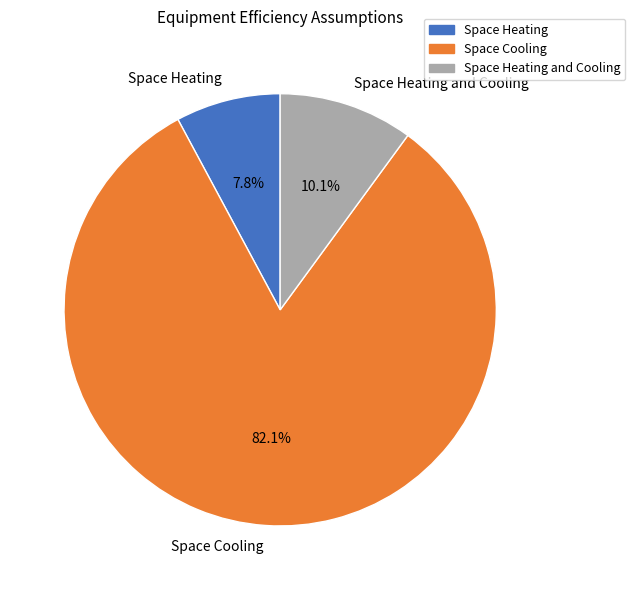

Does Space Cooling account for over 50% of the chart?

Yes